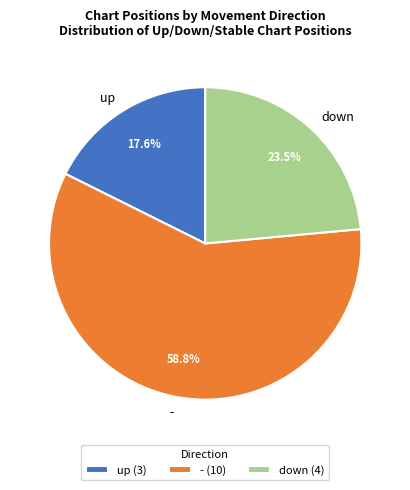

What is the smallest slice in the pie chart?

up